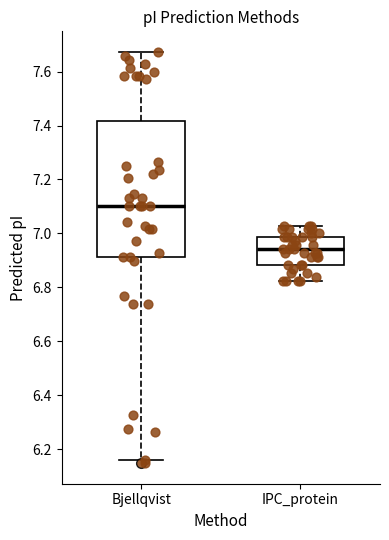

Comparing the boxes themselves (not the whiskers), which one is the tallest?

Bjellqvist